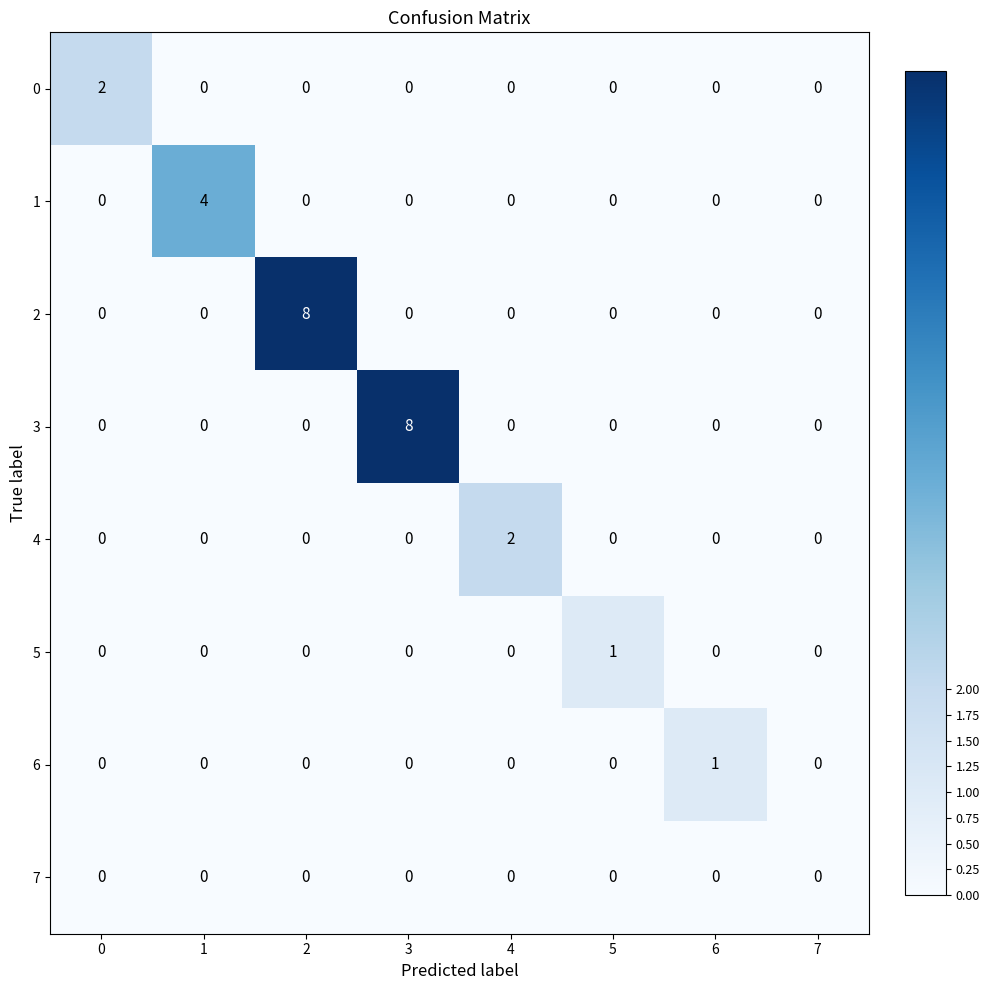

What is the greatest value displayed?

8